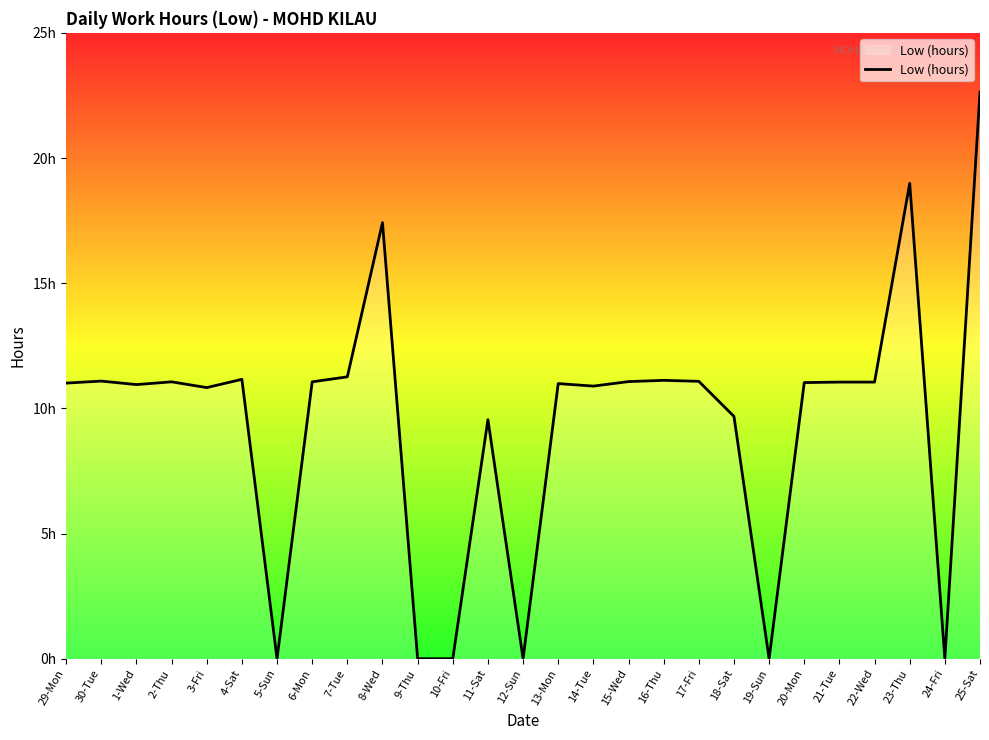

Is this an area chart (filled region under the line)?

Yes